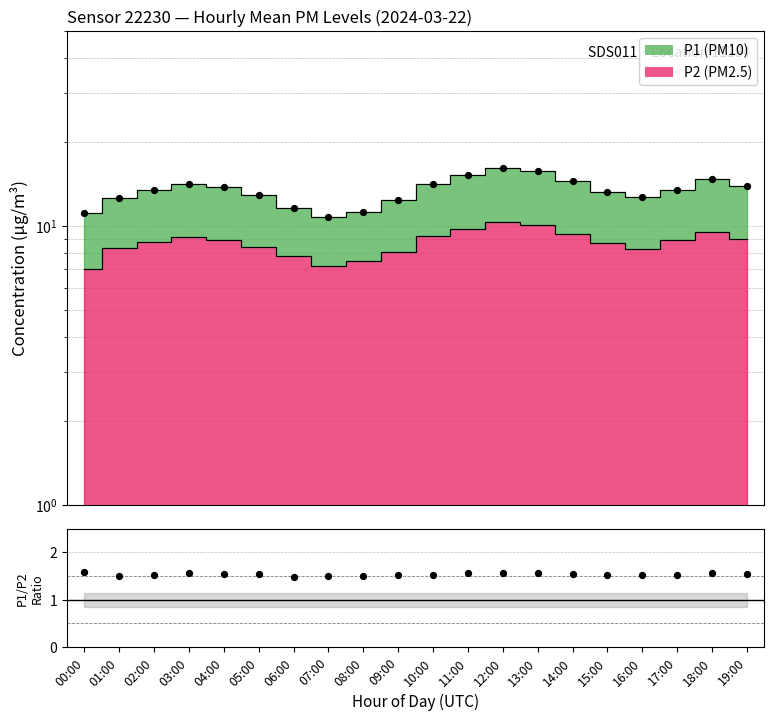

Approximately how many times larger is the value at 16:00 compared to 13:00?

1.0